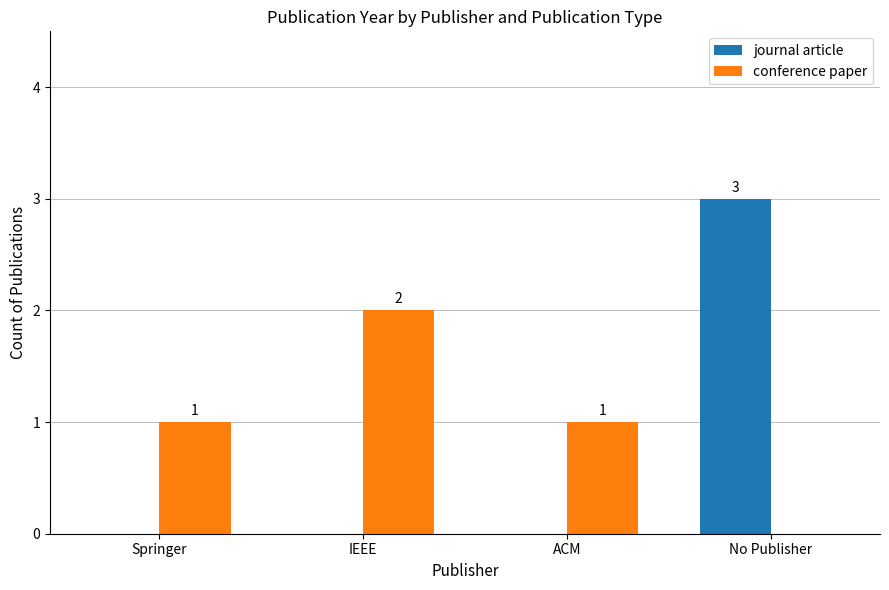

The conference paper series shows 2 at ACM. True or false?

False